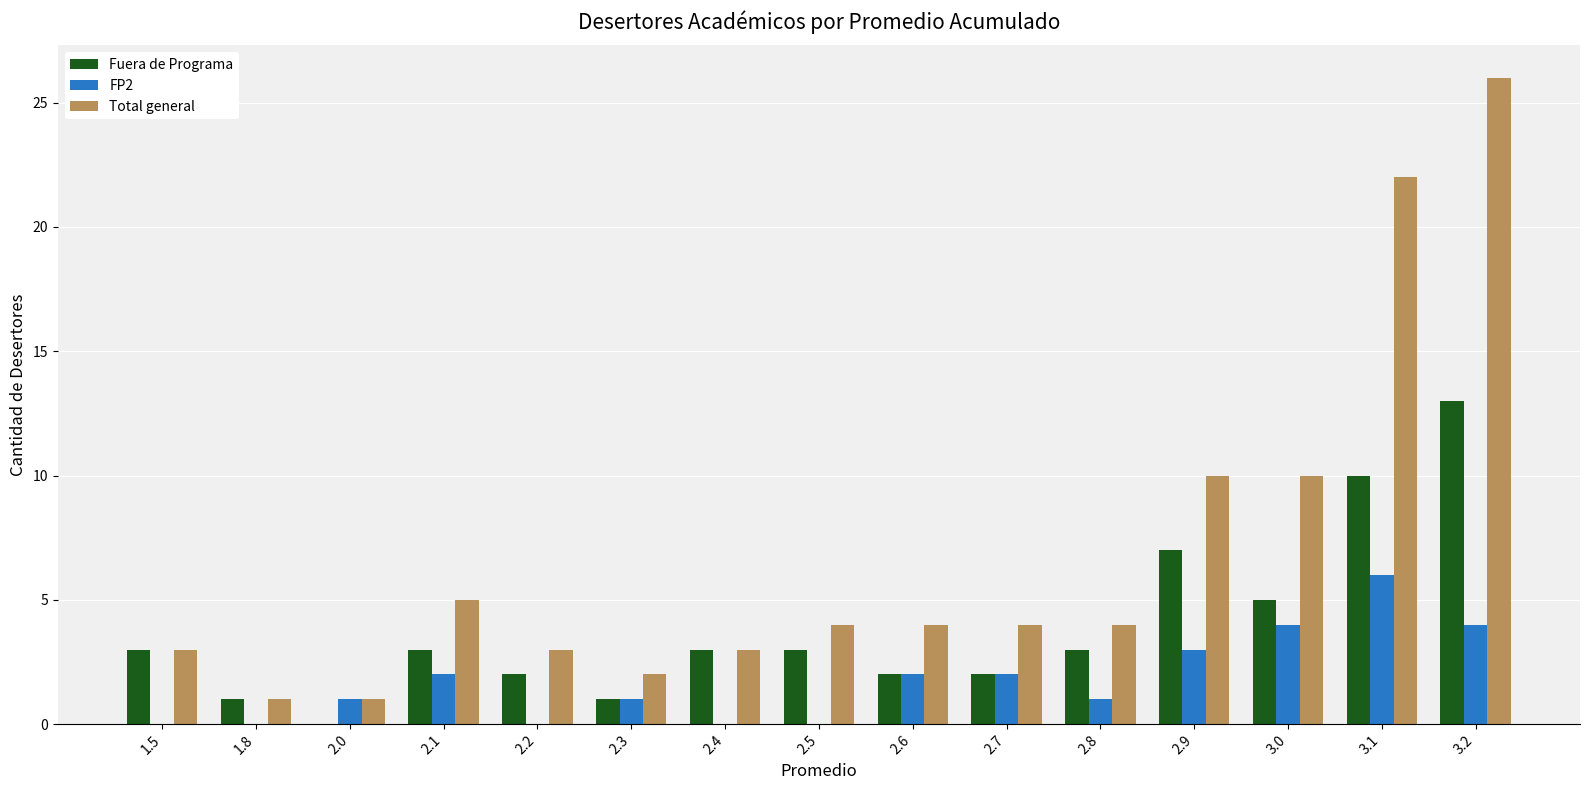

What is the sum of all FP2 values?

26